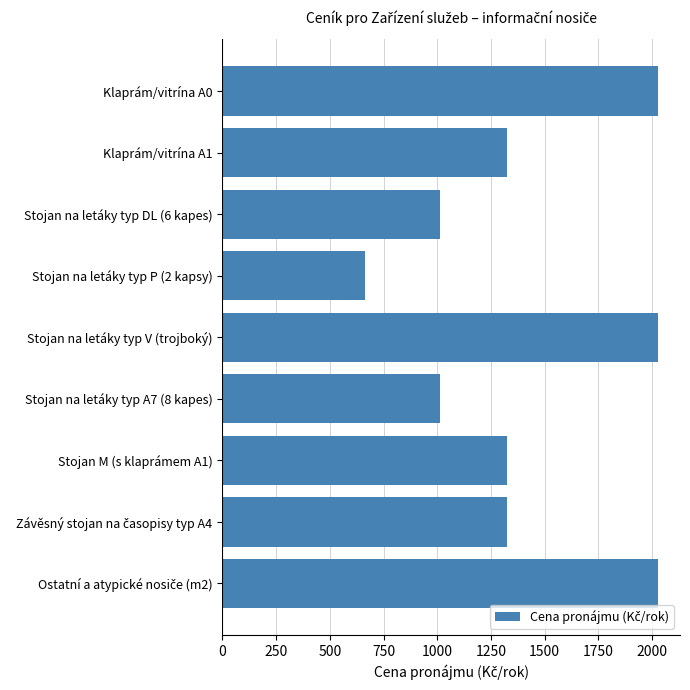

What is the greatest value displayed?

2028